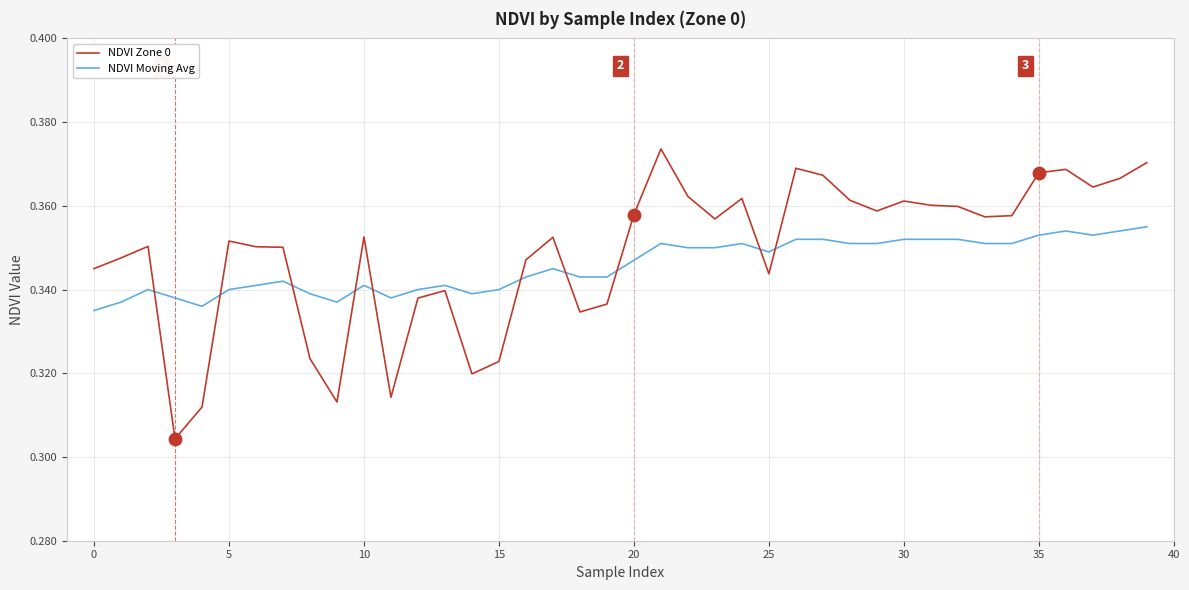

What is the total value across all series at 20?

0.7